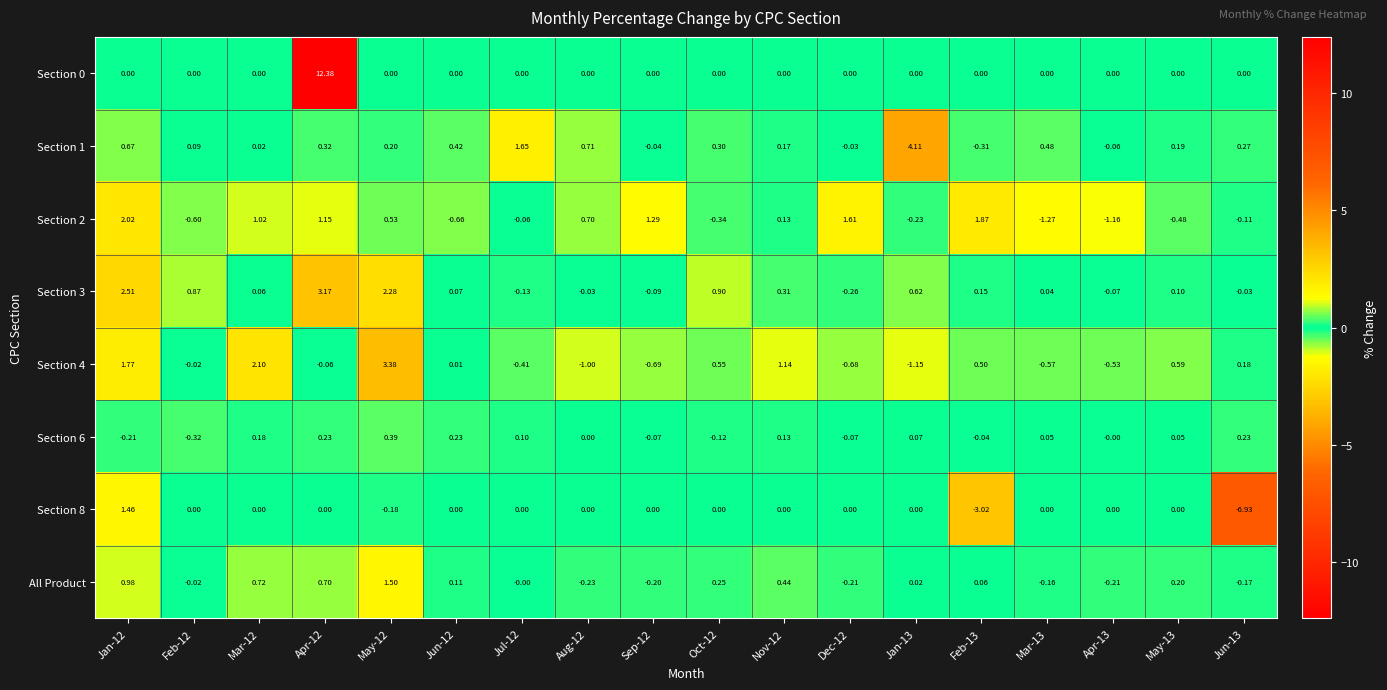

Is the value of Section 0 at Nov-12 greater than the value of Section 4 at Apr-13?

Yes